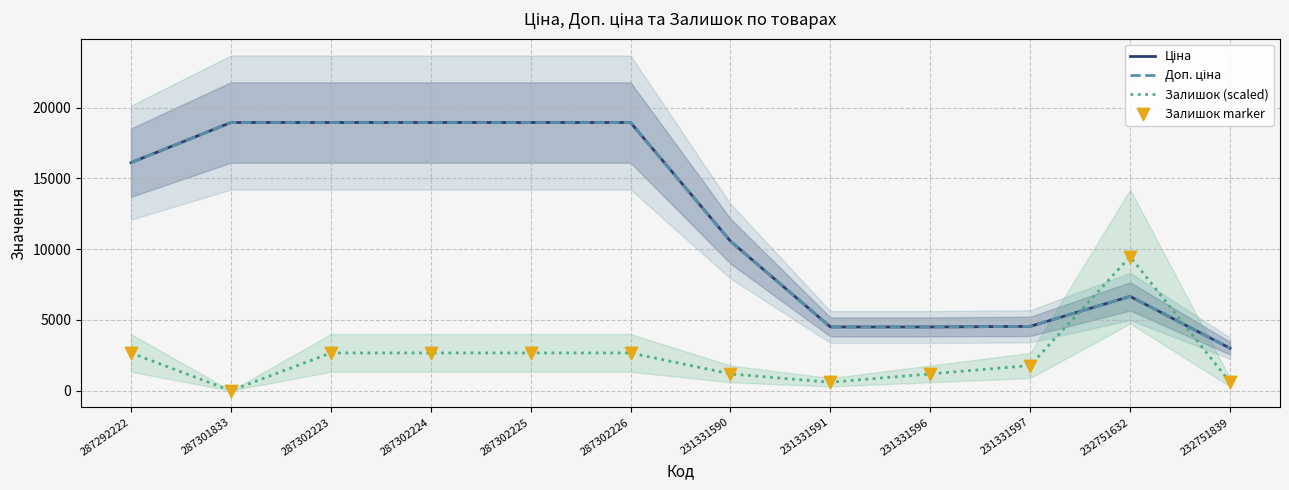

What are all the series names shown in the legend?

Ціна, Доп. ціна, Залишок (scaled), Залишок marker